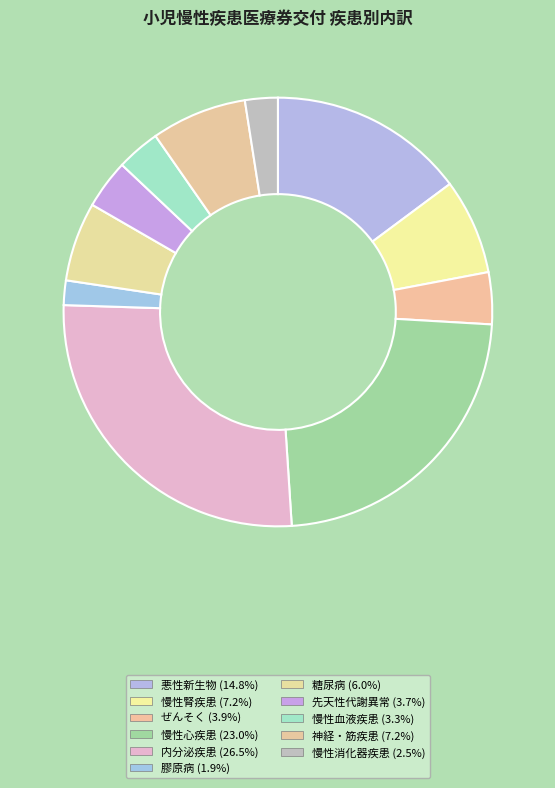

Which slice is the smallest?

膠原病